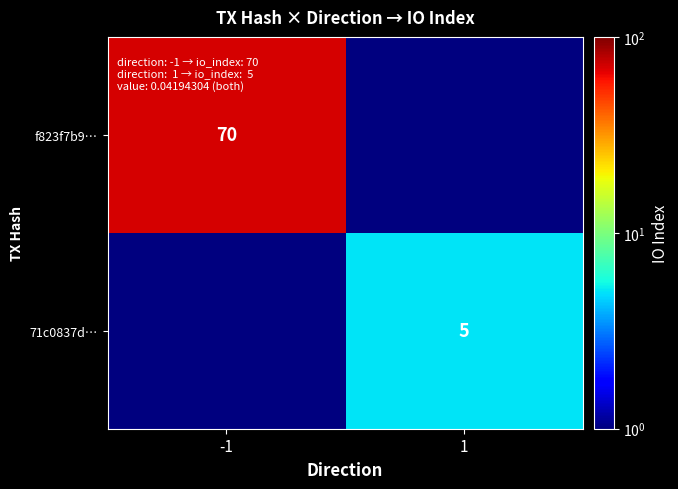

Which has a higher value, 1 or -1?

-1